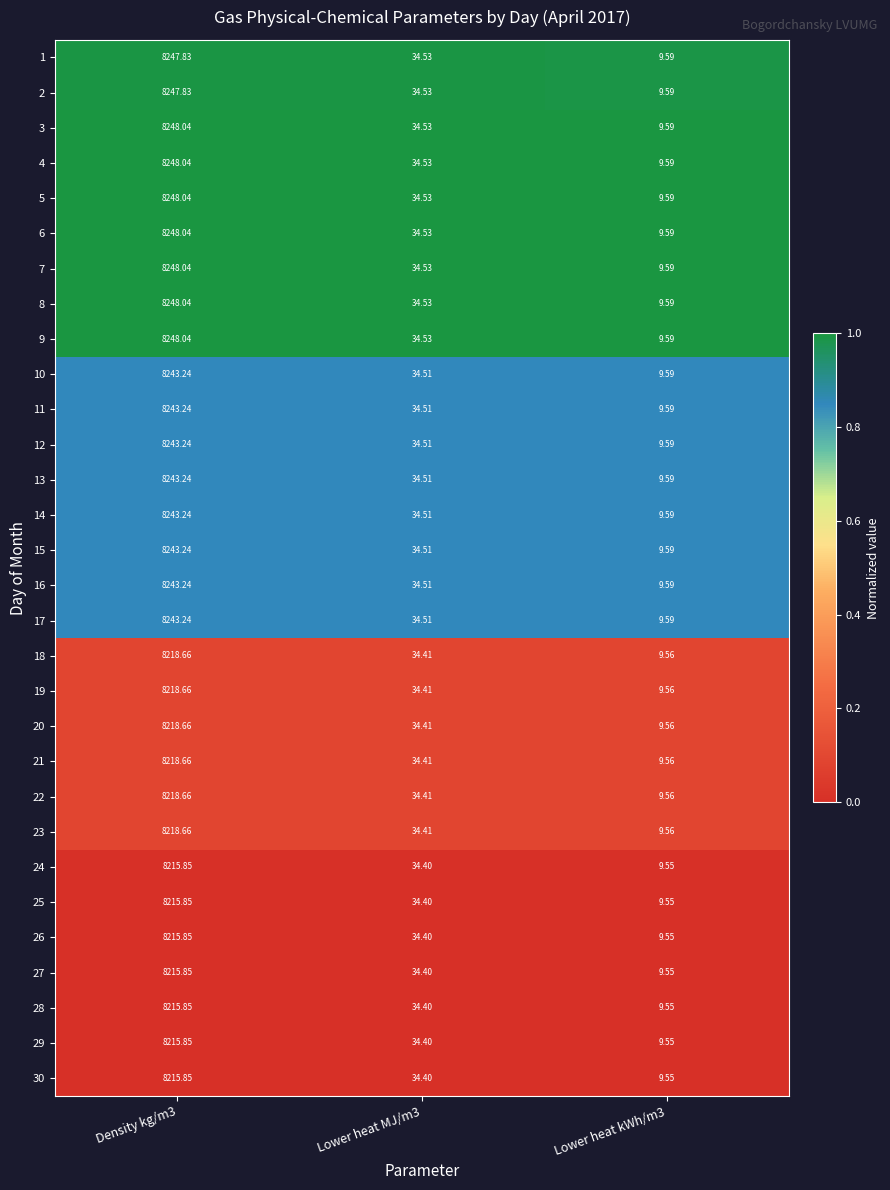

Is the value of 26 at Lower heat kWh/m3 greater than the value of 30 at Density kg/m3?

No